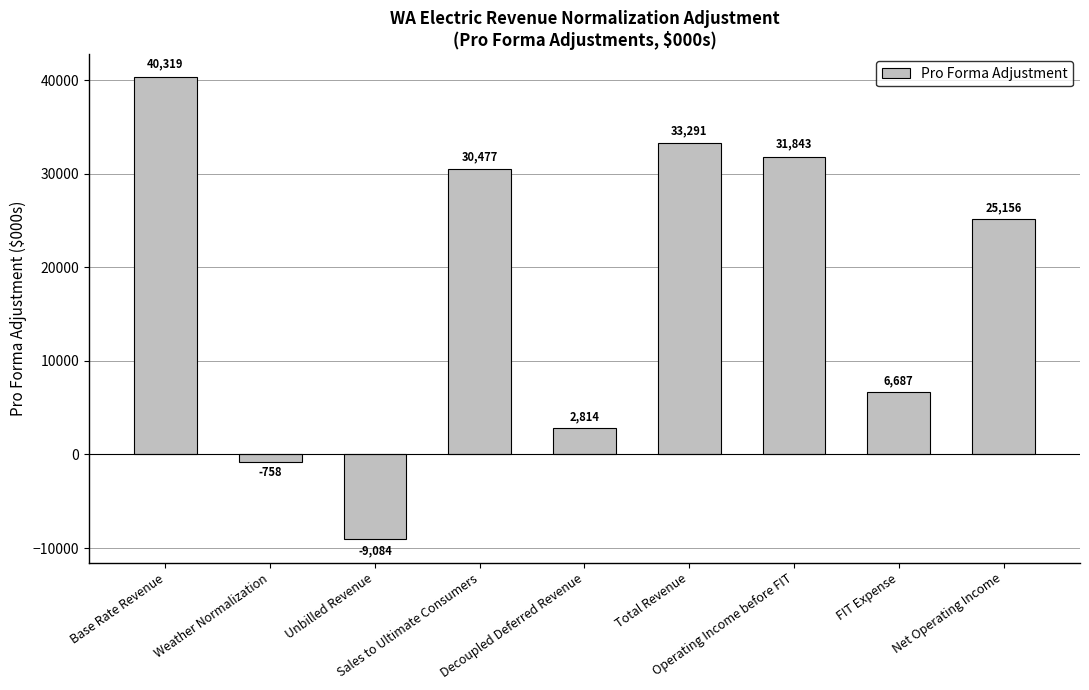

What is the difference between the maximum and minimum values?

49403